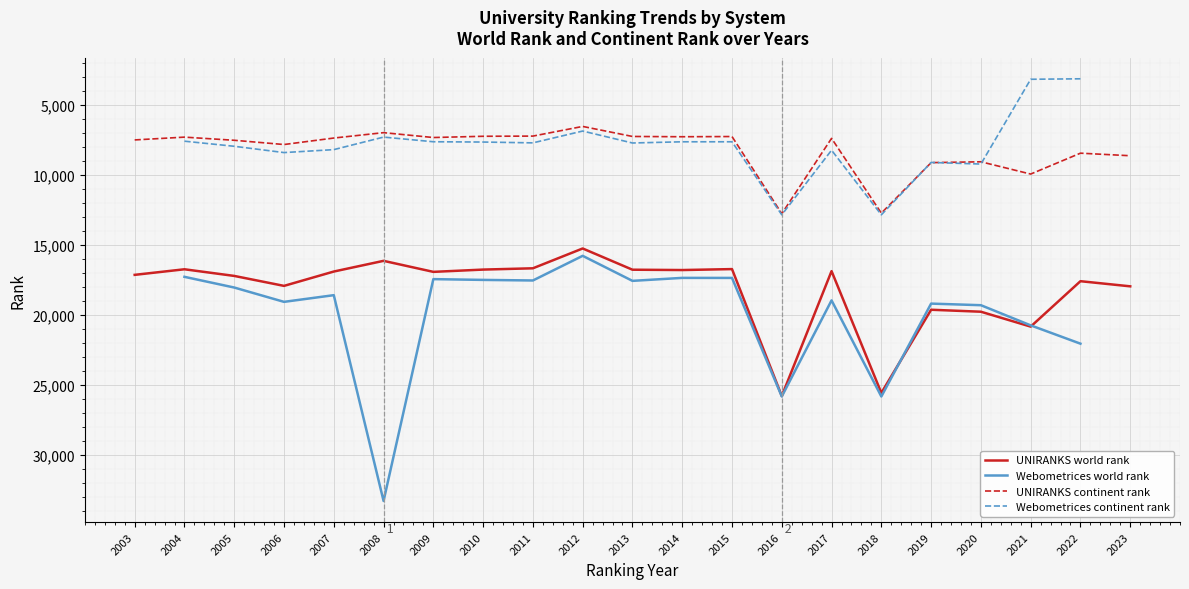

True or false: UNIRANKS continent rank has a value of 5237 at 2006.

False